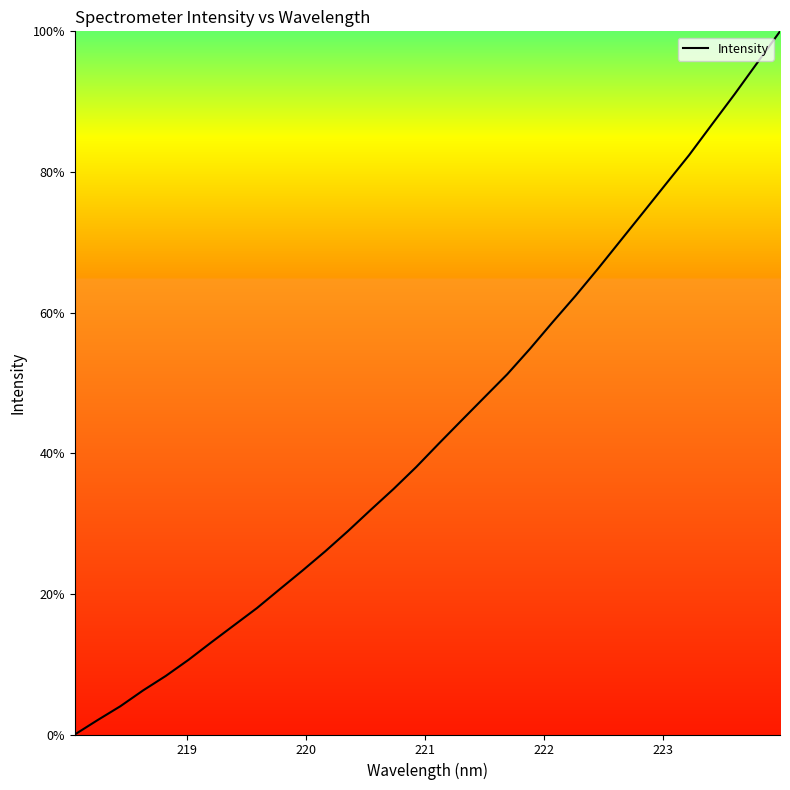

What is the difference between the maximum and minimum values?

100.0